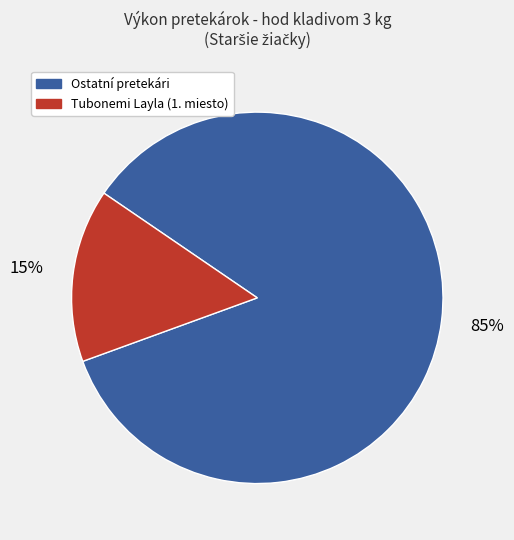

Combined, do Ostatní pretekári and Tubonemi Layla (1. miesto) account for over 50%?

Yes